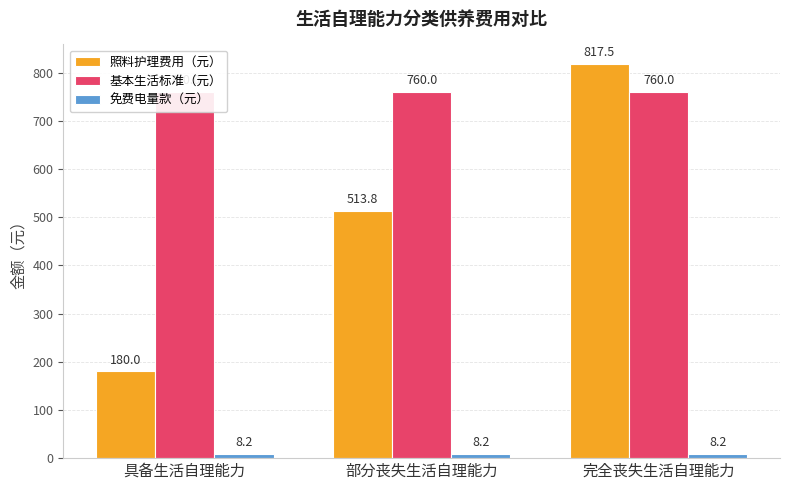

Where is 免费电量款（元） nearest to the value 8?

具备生活自理能力